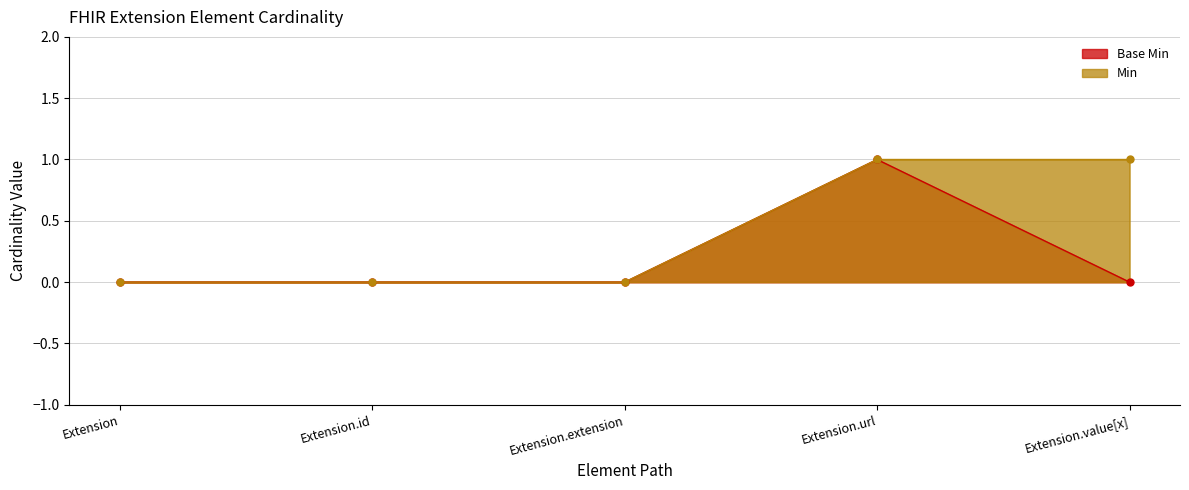

Rank the series at Extension.url from highest to lowest value.

Base Min, Min